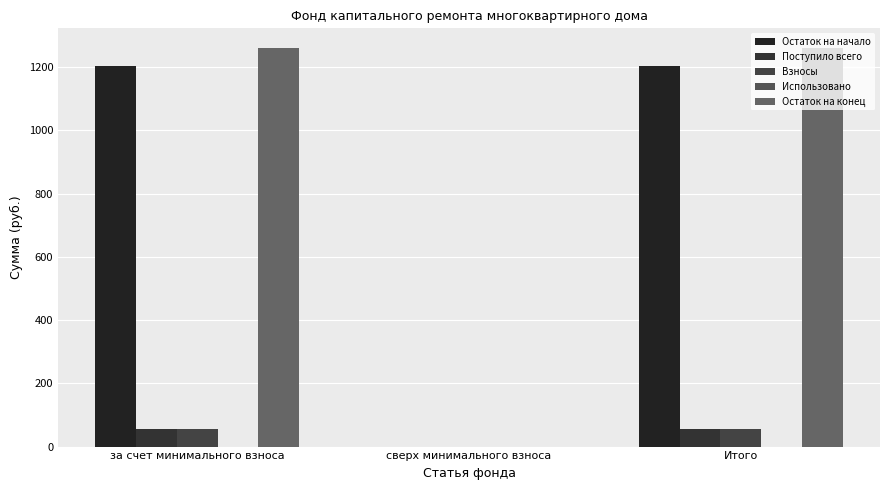

How many data points does each series have?

3